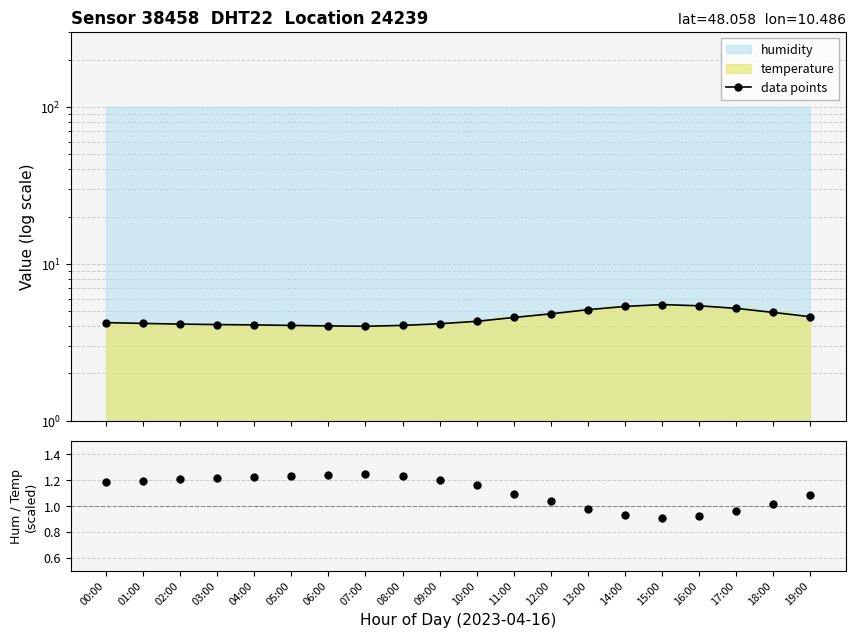

At which category is the sum across all series the highest?

15:00